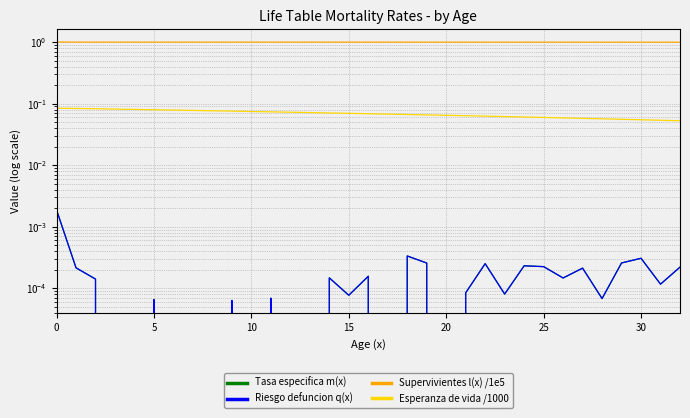

Which series has the largest total across all categories?

Supervivientes l(x) /1e5